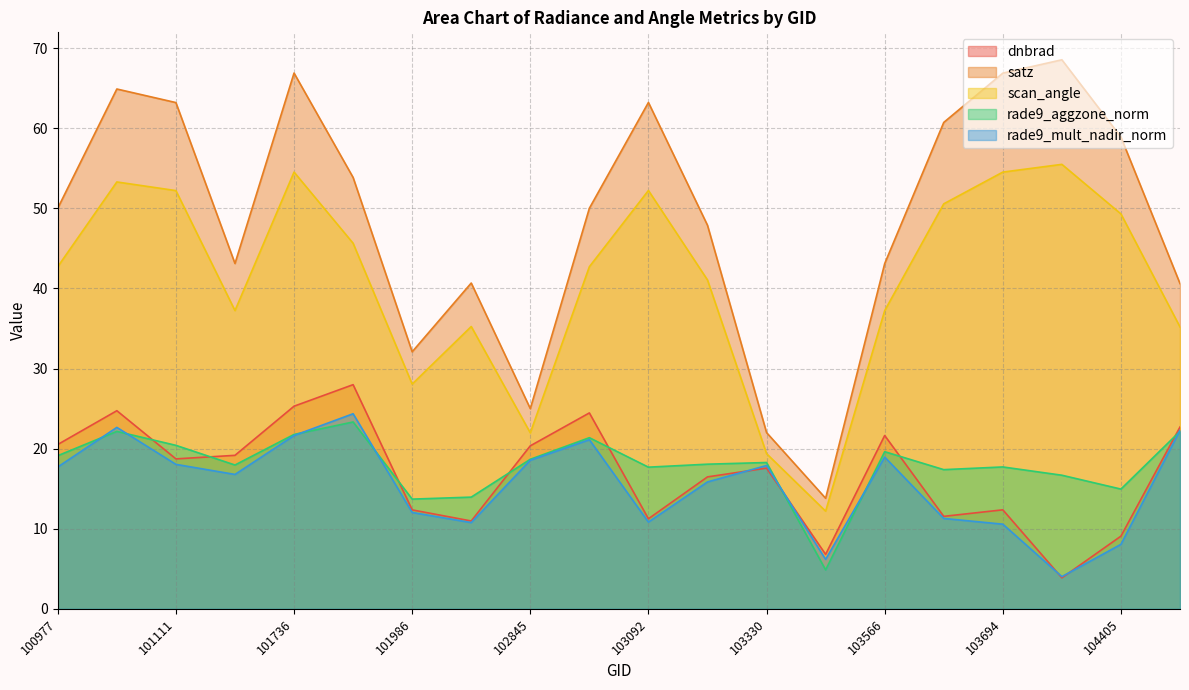

How many values in the dnbrad series exceed 18?

10